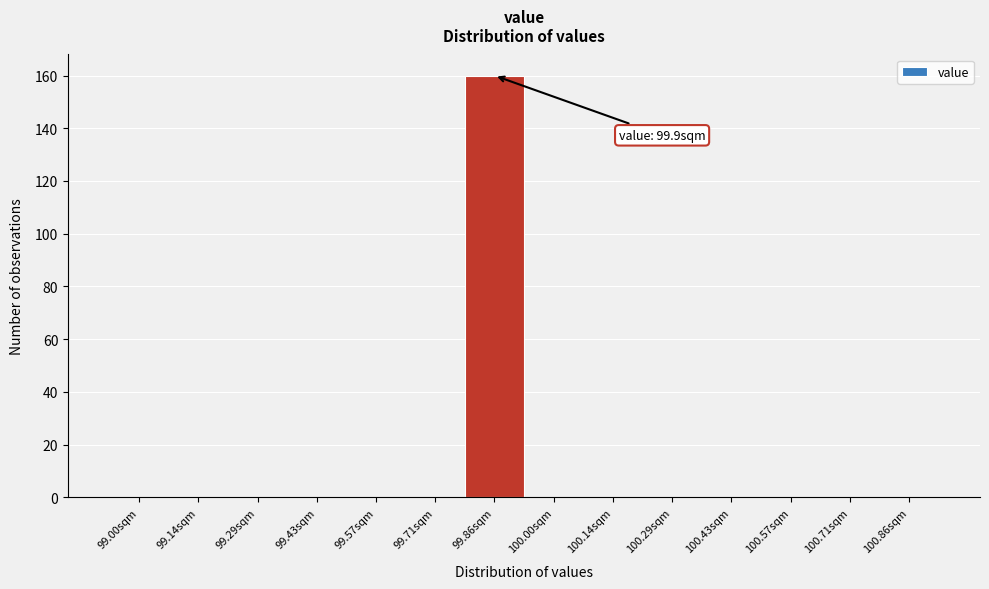

Reading right to left, extract all data points from this chart.

100.86sqm=0	100.71sqm=0	100.57sqm=0	100.43sqm=0	100.29sqm=0	100.14sqm=0	100.00sqm=0	99.86sqm=160	99.71sqm=0	99.57sqm=0	99.43sqm=0	99.29sqm=0	99.14sqm=0	99.00sqm=0